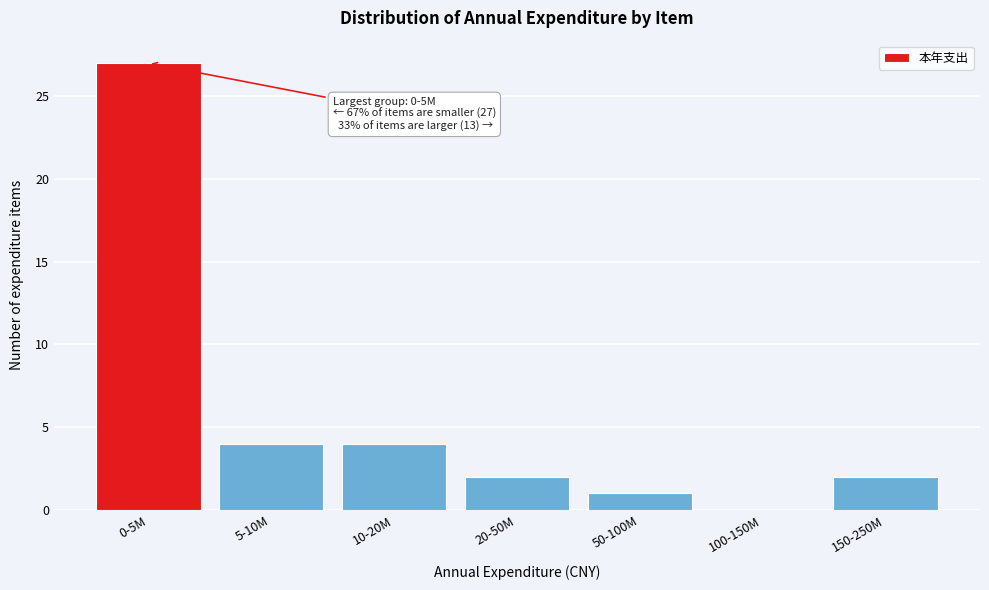

Reading left to right, list all the values displayed in this chart.

0-5M=27	5-10M=4	10-20M=4	20-50M=2	50-100M=1	100-150M=0	150-250M=2